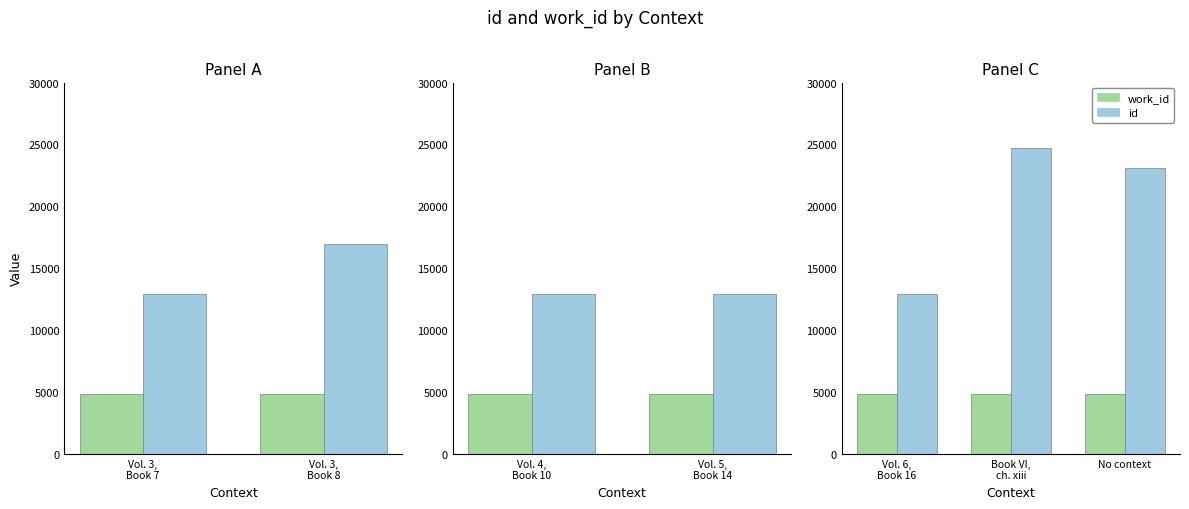

Rank the series by their average value, from lowest to highest.

work_id, id